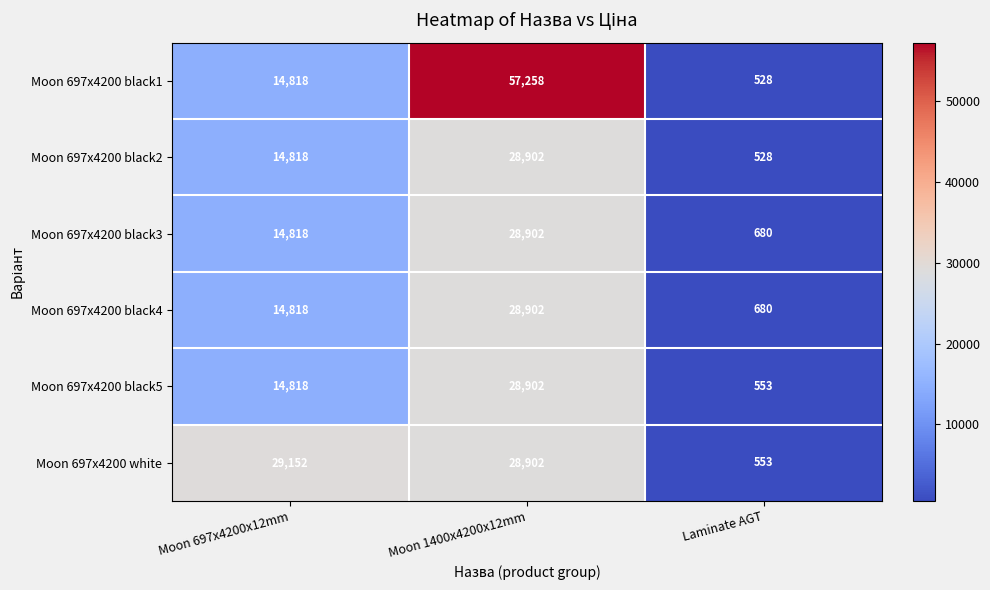

Rank the categories by Moon 697x4200 black5 value from lowest to highest.

Laminate AGT, Moon 697x4200x12mm, Moon 1400x4200x12mm